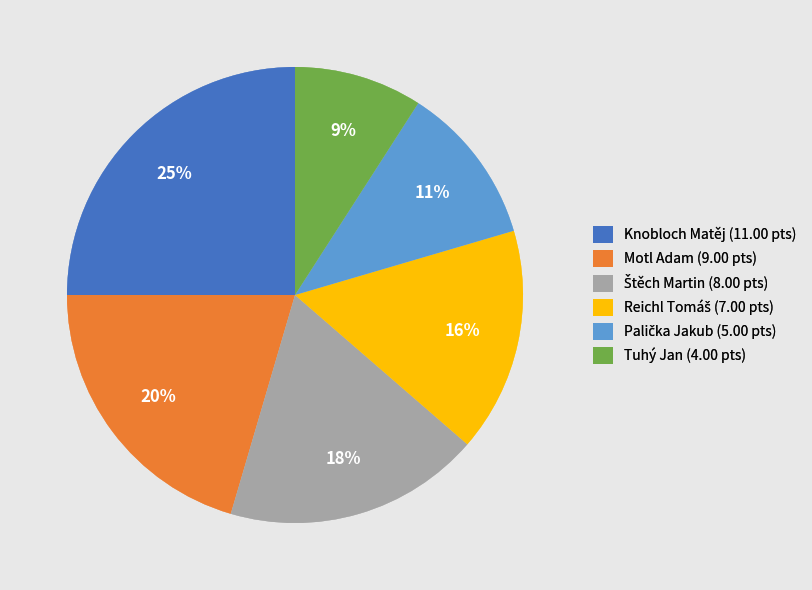

To the nearest percent, what portion does Motl Adam represent?

20%